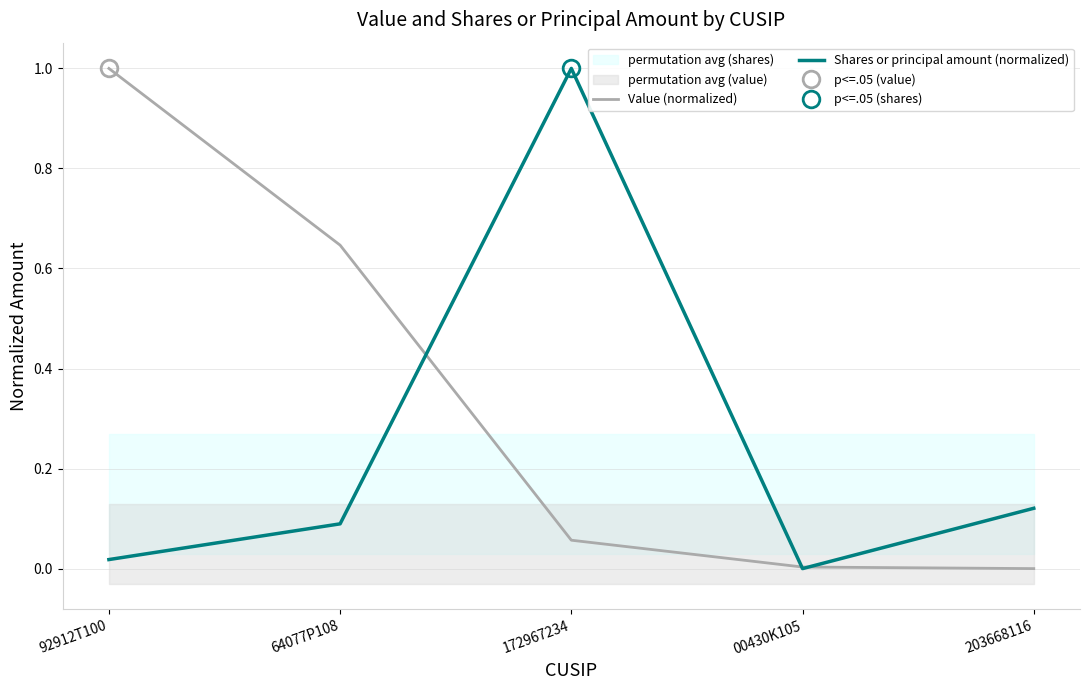

Which category has the highest value in the Shares or principal amount (normalized) series?

172967234